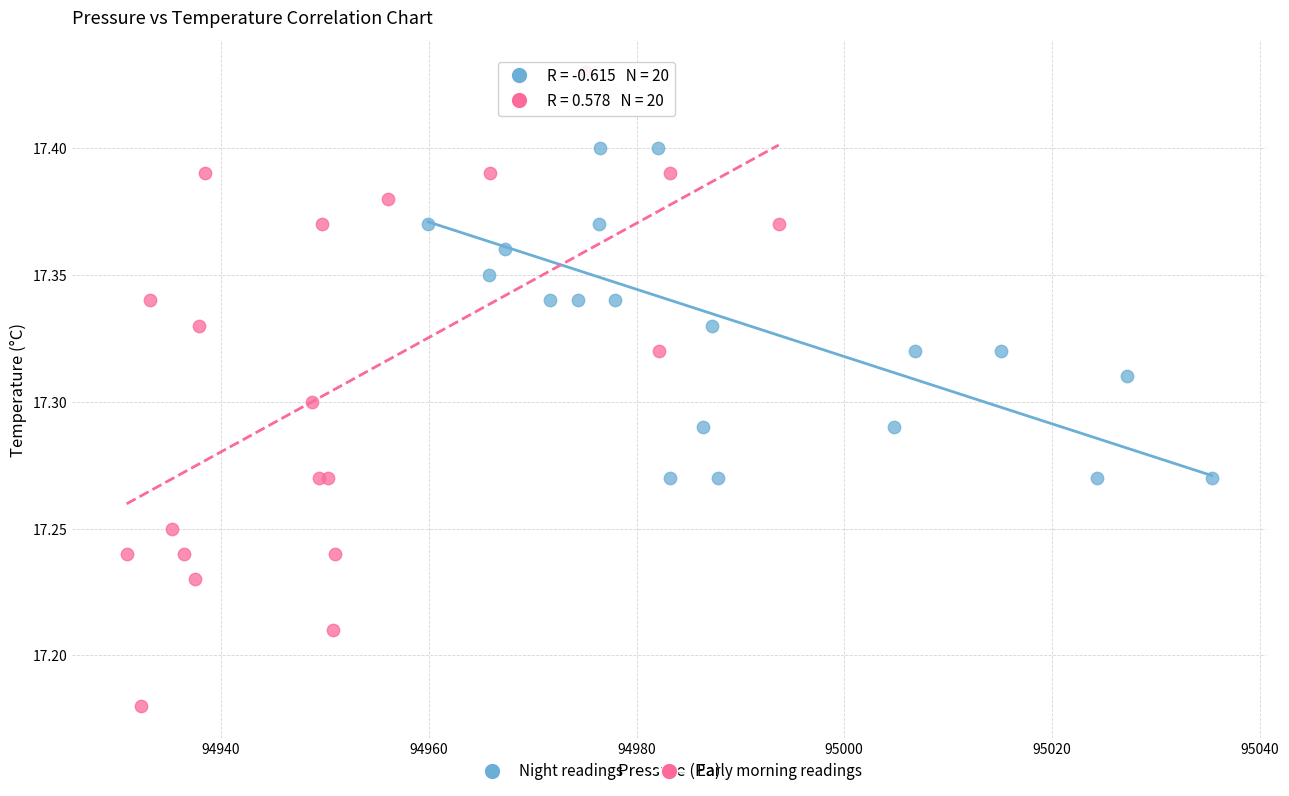

Which series reaches the minimum Y coordinate?

Early morning readings